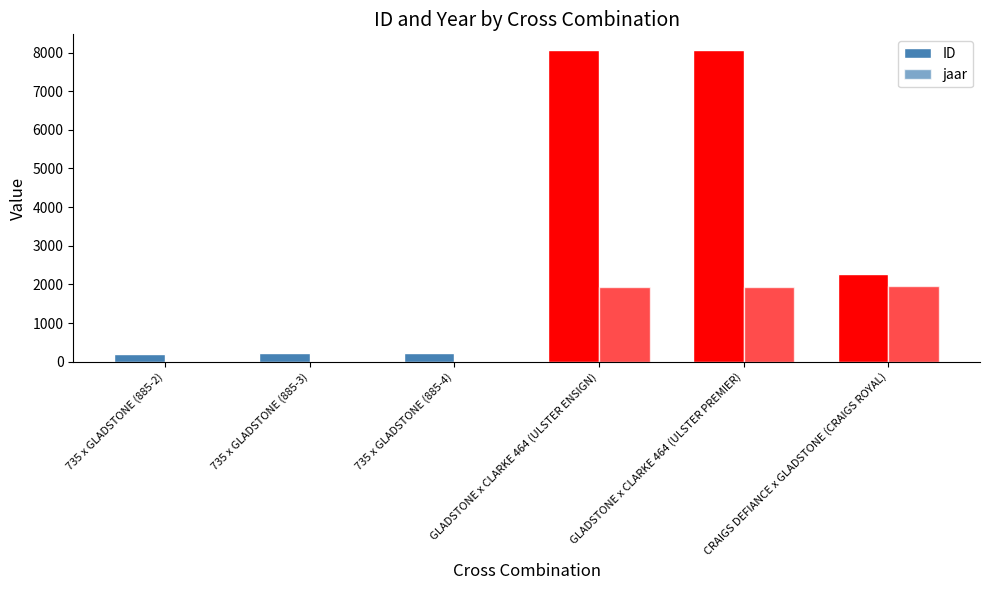

Reading right to left, list all the values displayed in this chart.

ID: 2282	8067	8056	214	213	212
jaar: 1947	1945	1946	0	0	0